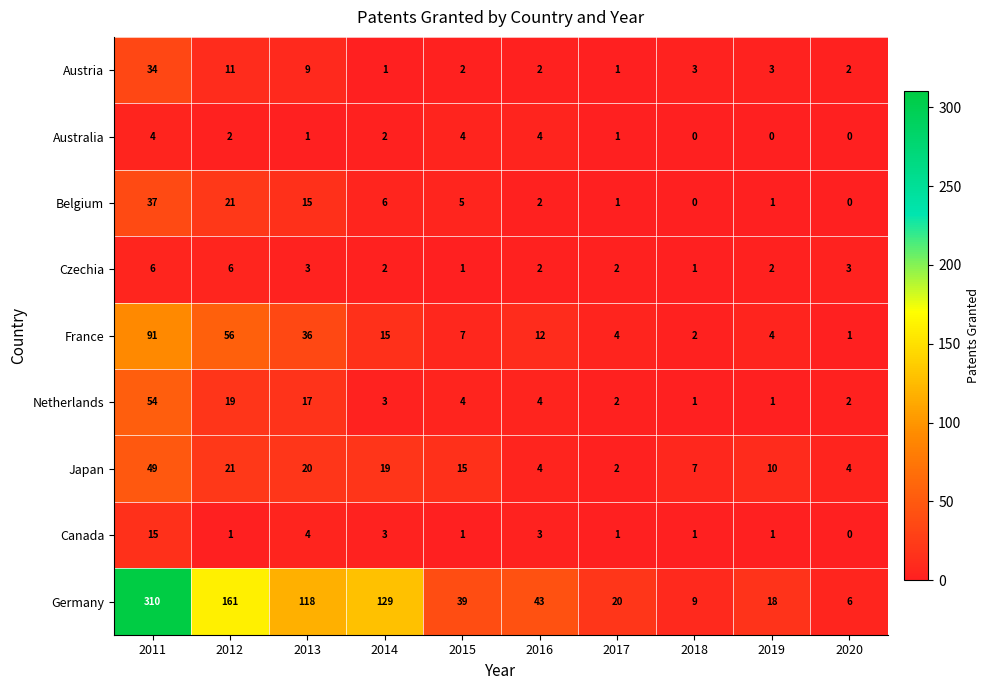

At which label does Australia first exceed 2?

2011